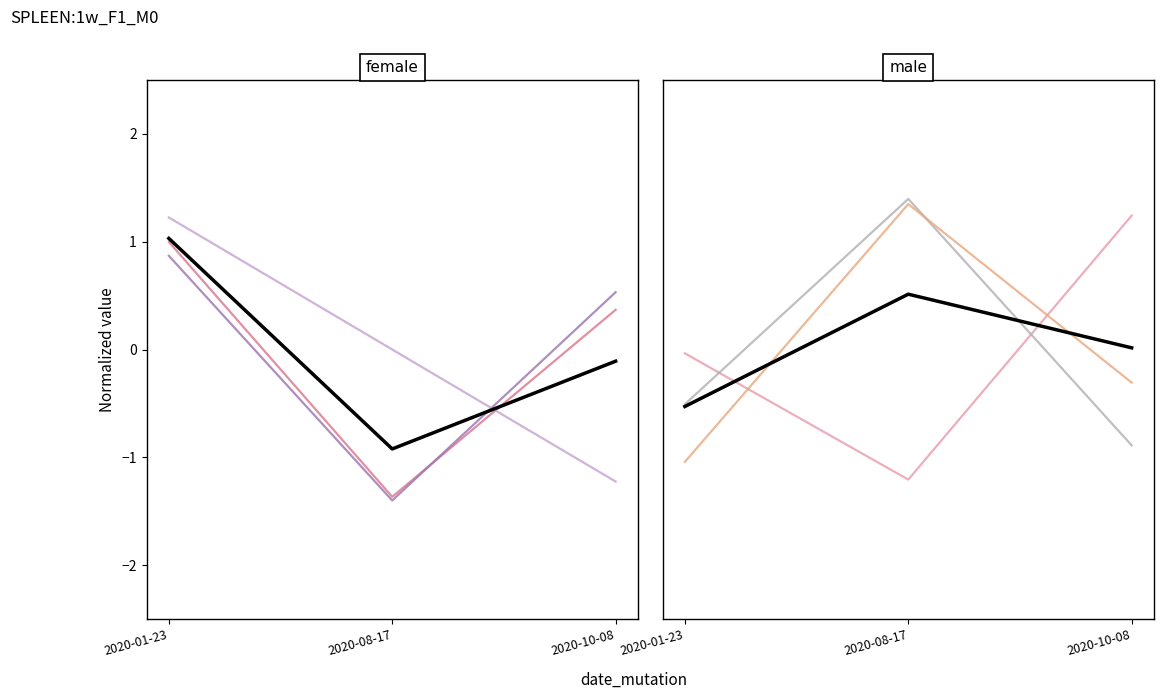

Where is surface_reelle_bati nearest to the value 0?

2020-10-08